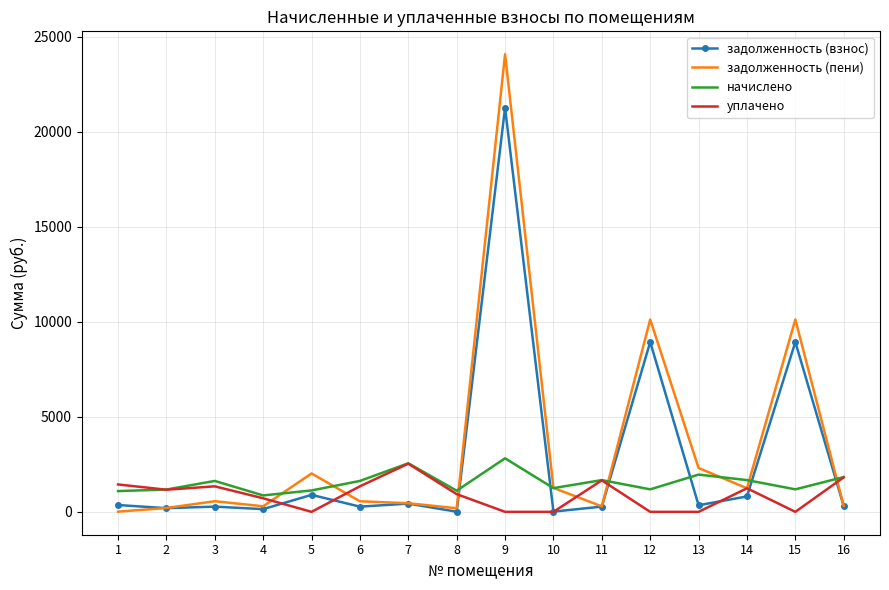

Which series has the largest total across all categories?

задолженность (пени)